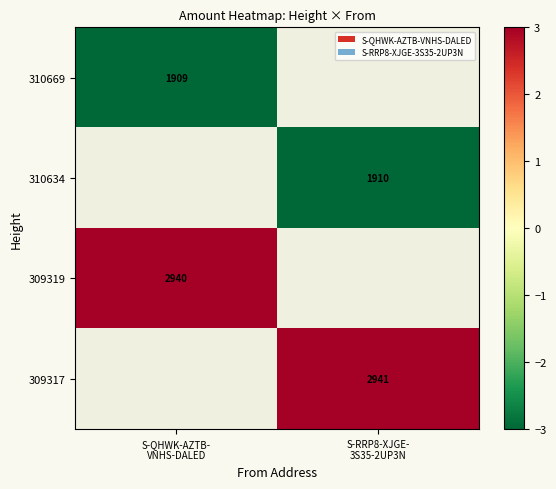

List the series in order of their overall mean, highest first.

310669, 310634, 309319, 309317